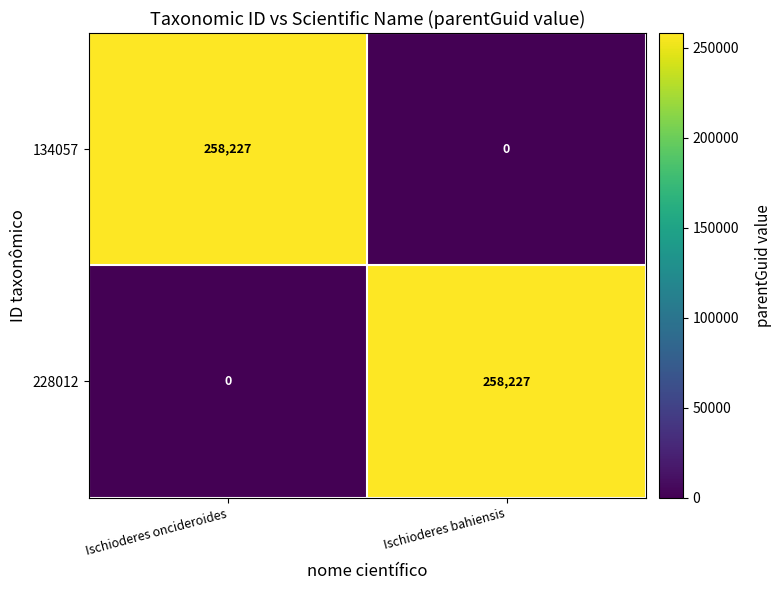

Reading left to right, list all the values displayed in this chart.

134057: 258227	0
228012: 0	258227